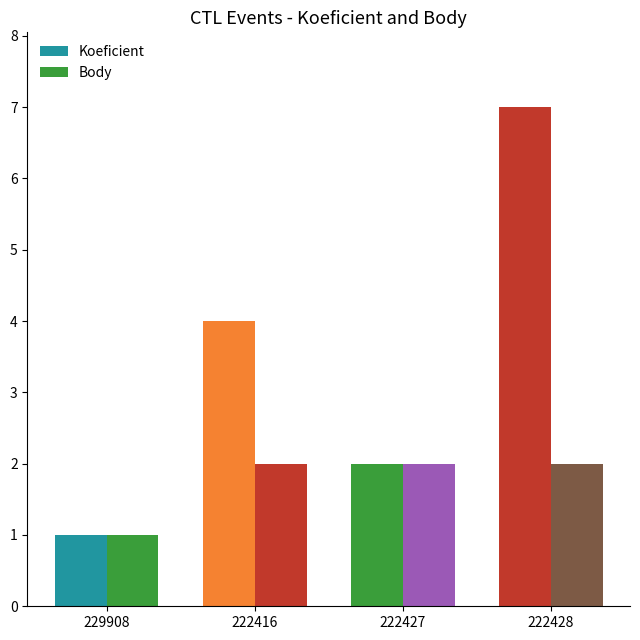

Is the value of Body at 222416 greater than the value of Koeficient at 229908?

Yes